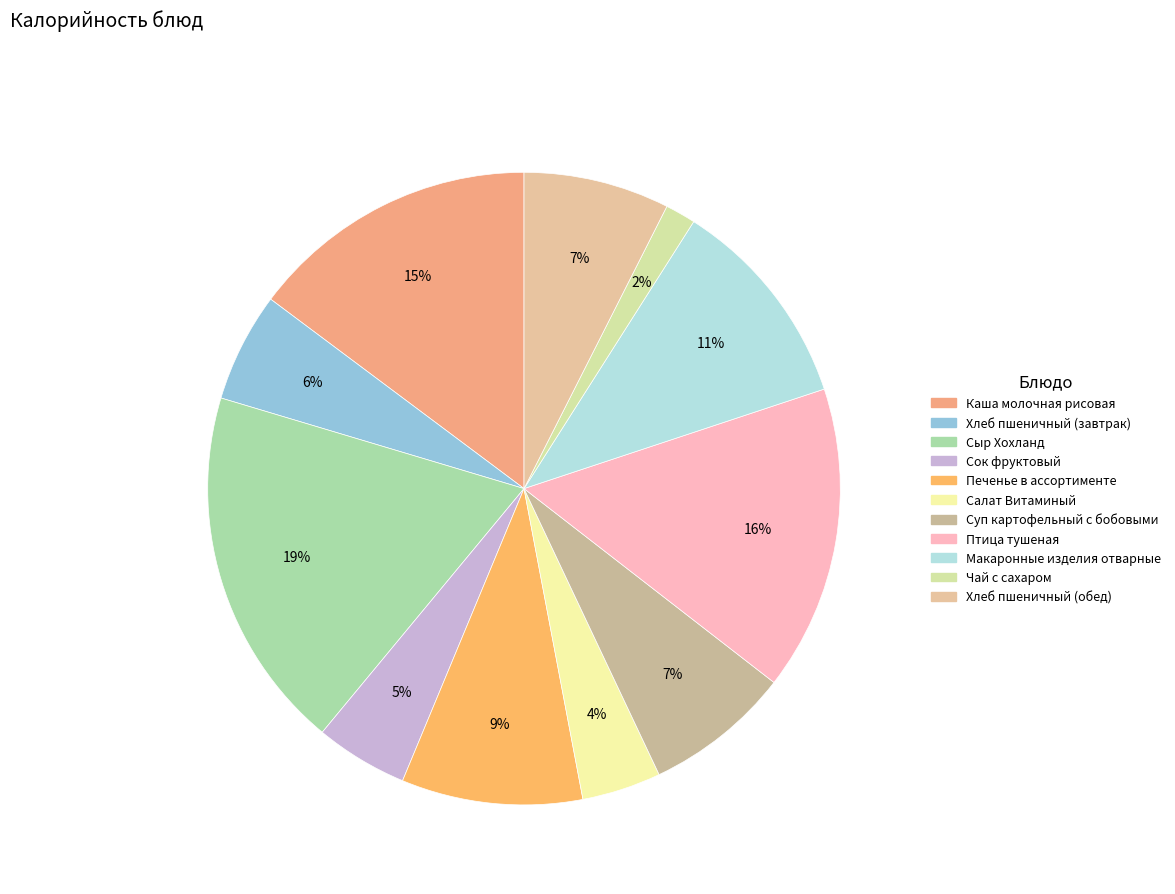

Which category has the smallest portion of the pie?

Чай с сахаром